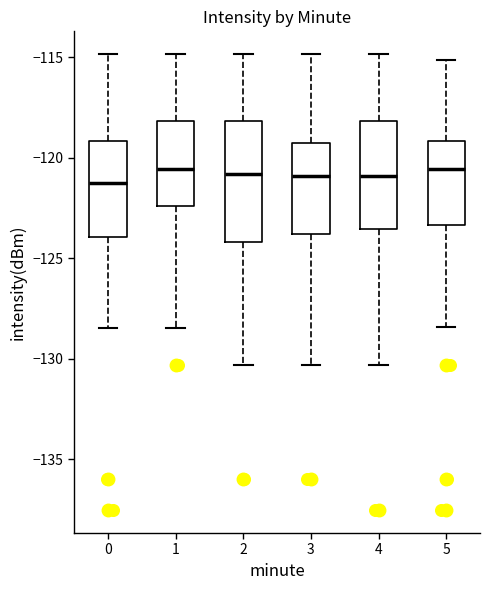

Which box is the tallest, from its lower edge to its upper edge?

2